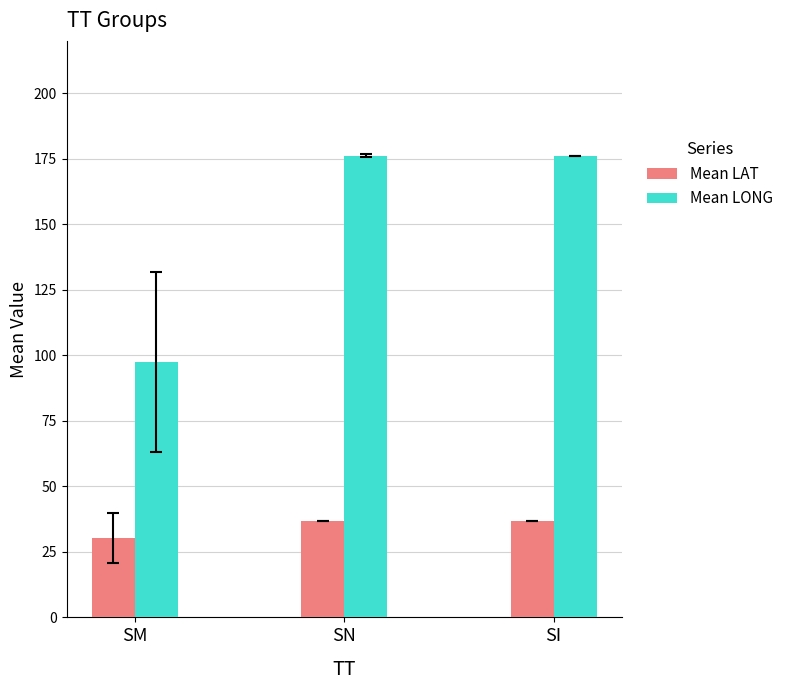

The Mean LONG series shows 176.1 at SN. True or false?

True